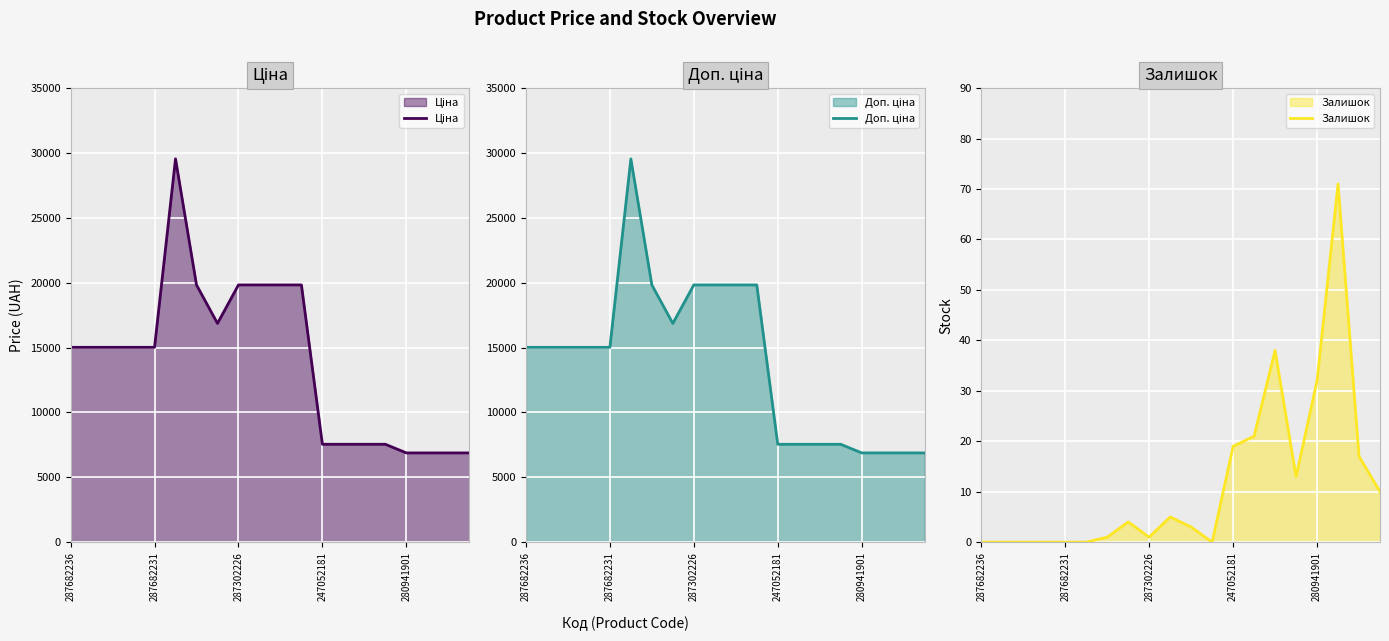

How many values in the Залишок series are below 4?

10